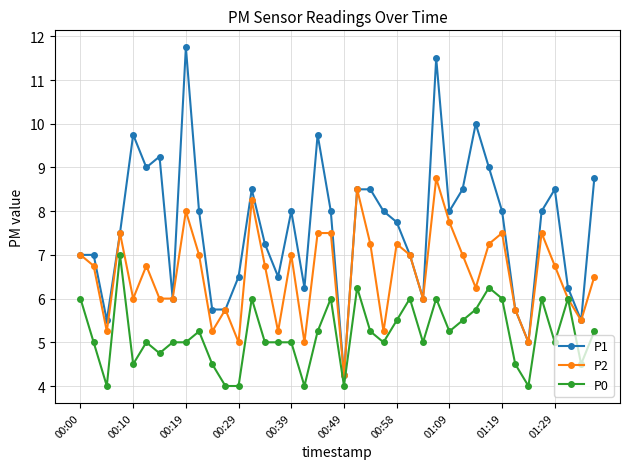

Rank the series by their average value, from lowest to highest.

P0, P2, P1